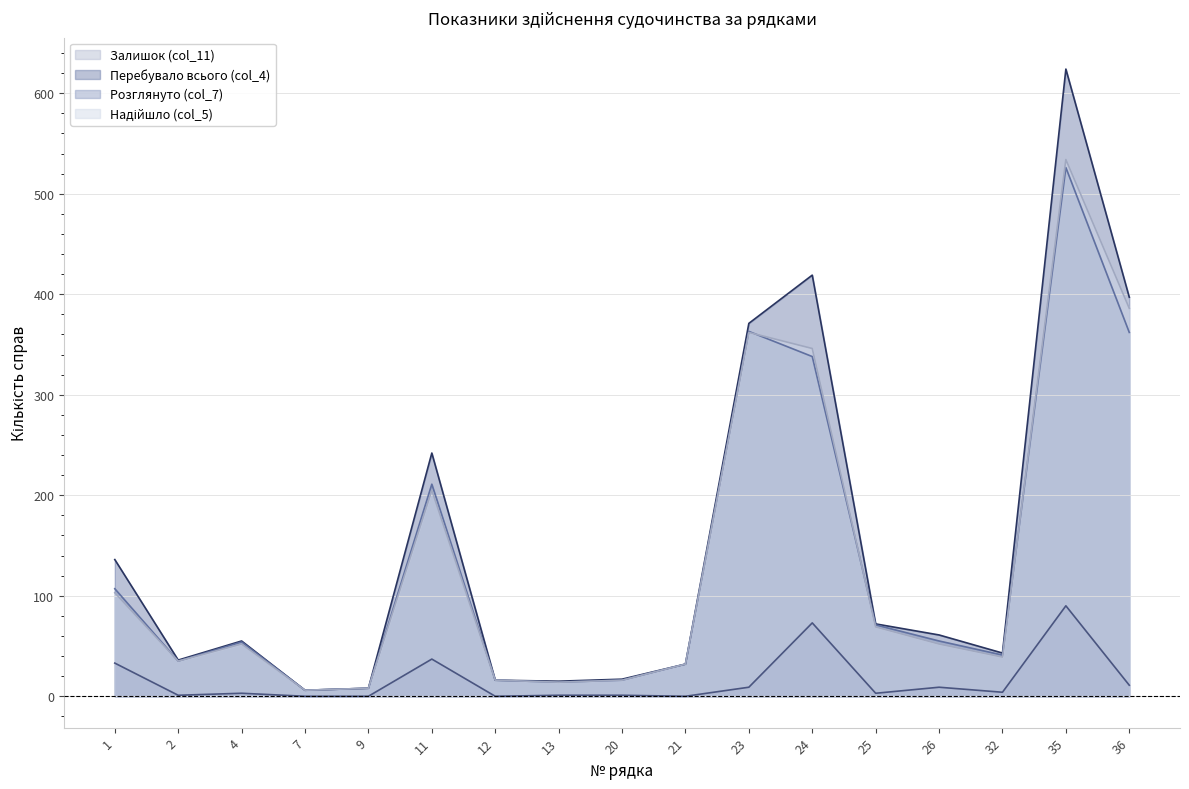

What is the total value across all series at 7?

18